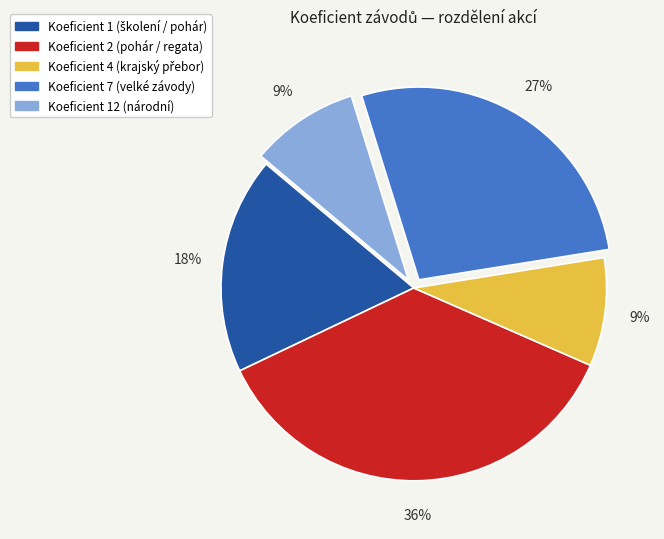

How many segments does this pie chart have?

5